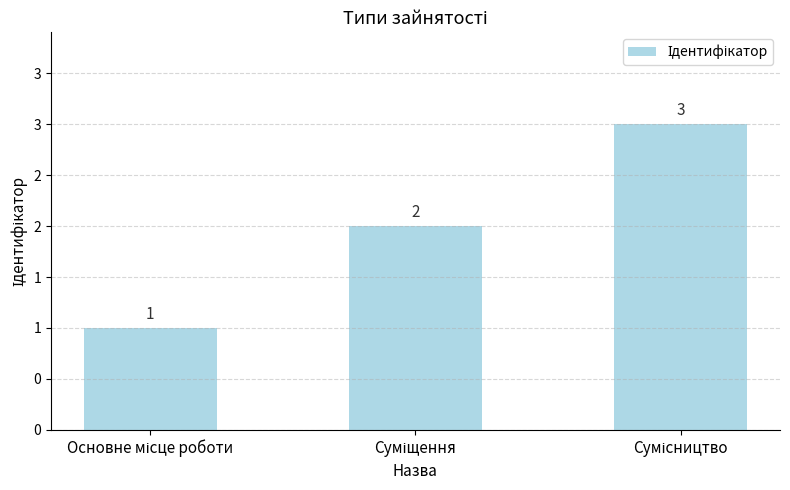

Approximately how many times larger is the value at Суміщення compared to Сумісництво?

0.7